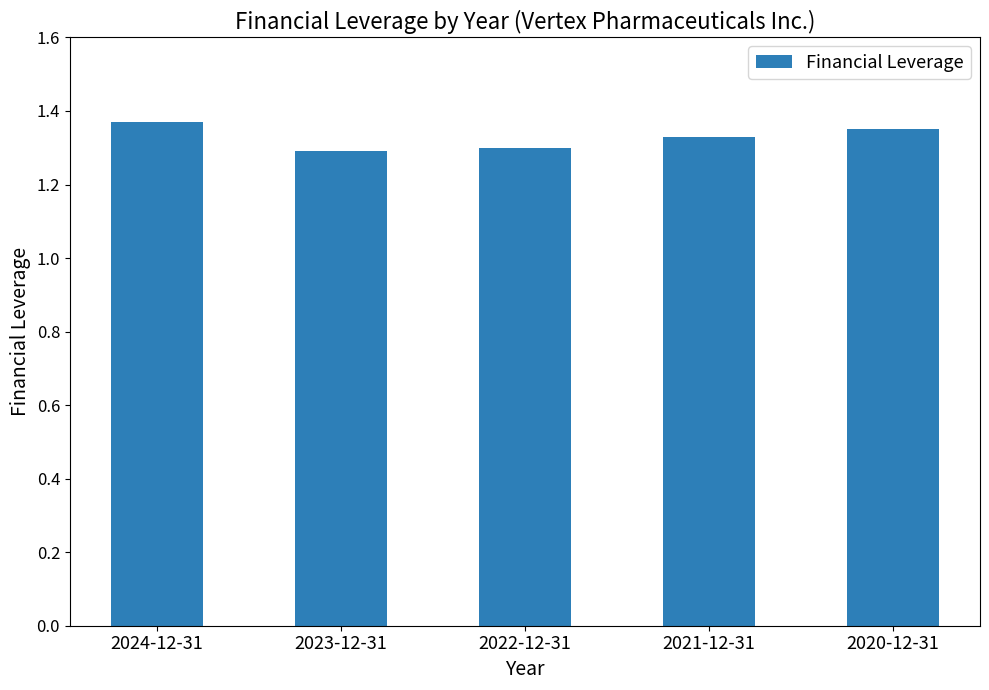

How many values are between 1 and 2?

5